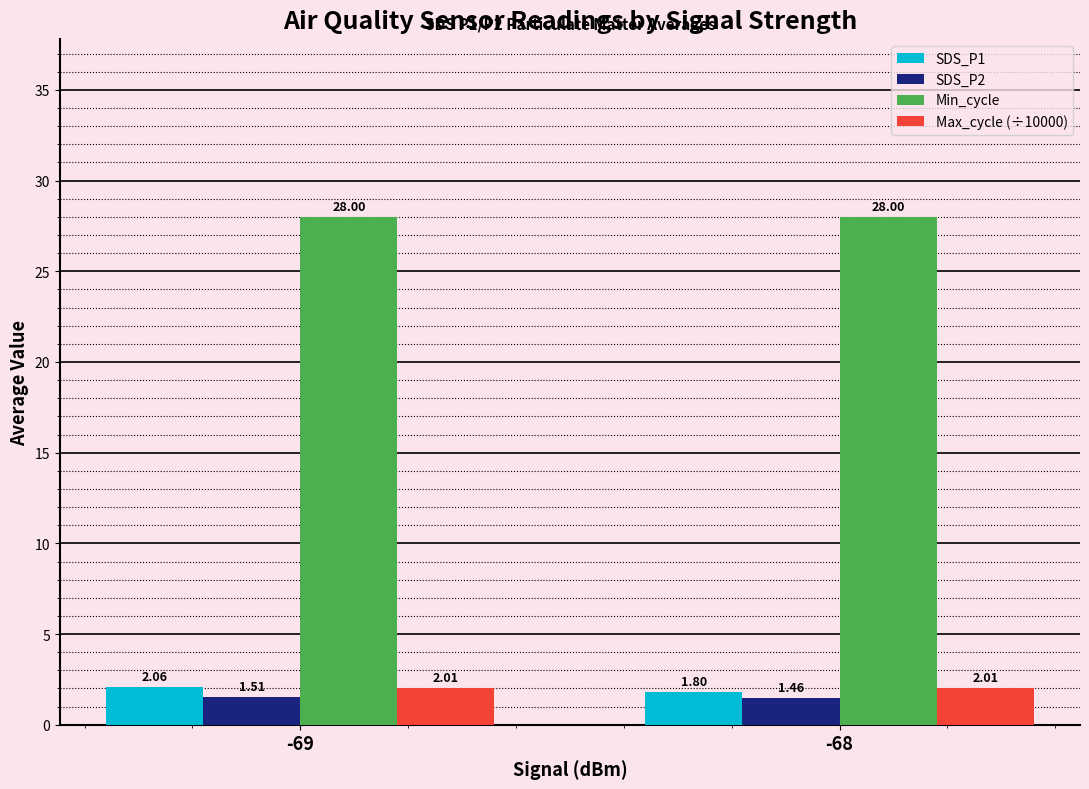

What is the difference between the highest and lowest values at -69?

26.5